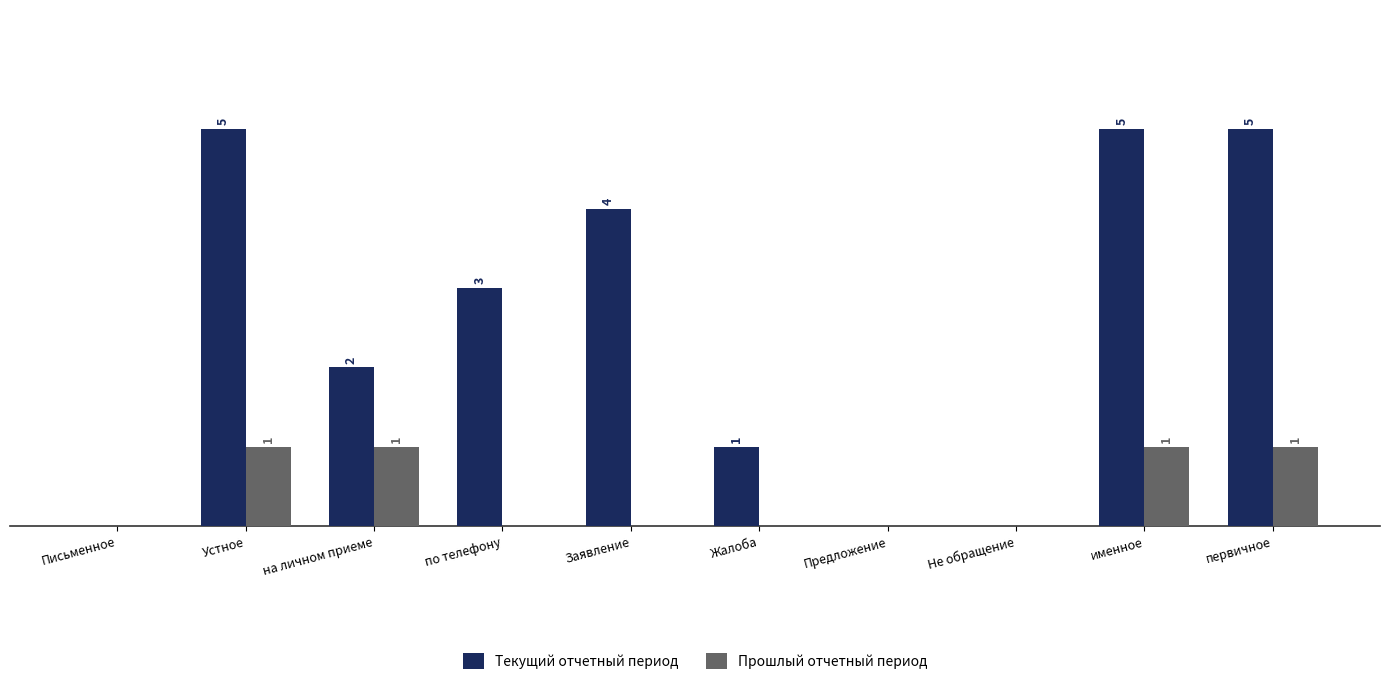

Which series changed the most between Письменное and по телефону?

Текущий отчетный период